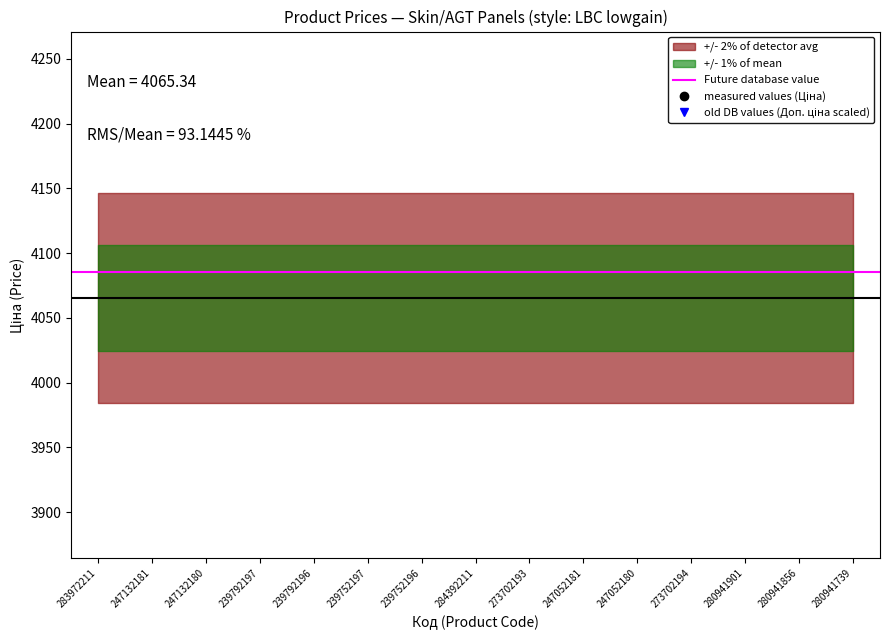

Is it true that Доп. ціна equals 5217.7 at 273702194?

False